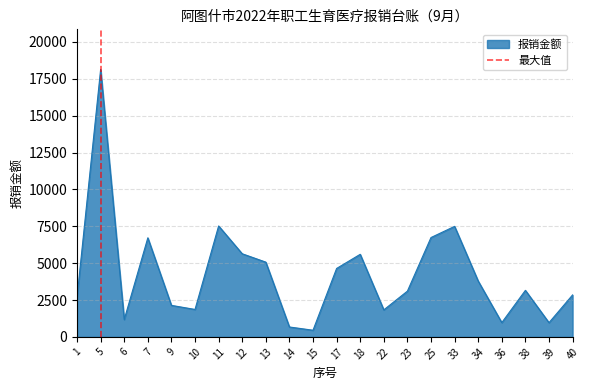

Is it true that the value at 5 is 0?

False